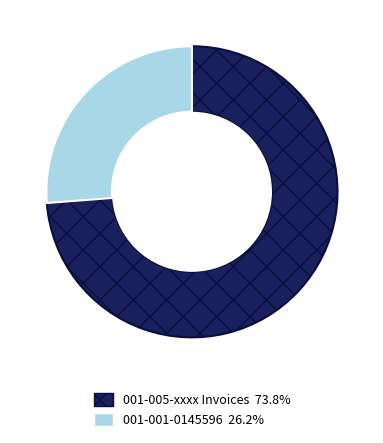

Is there a majority slice in this chart?

Yes